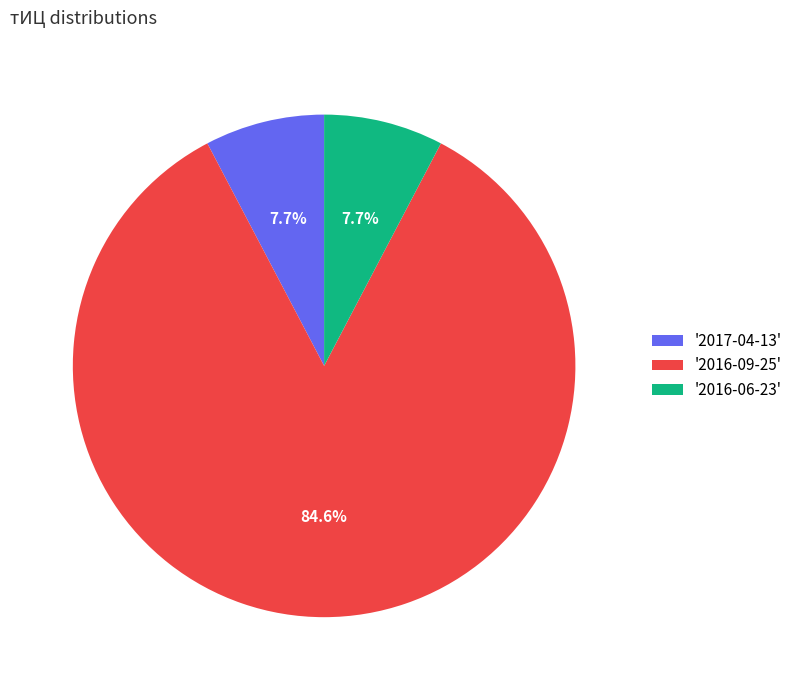

What percentage do '2017-04-13' and '2016-06-23' together represent?

15.4%